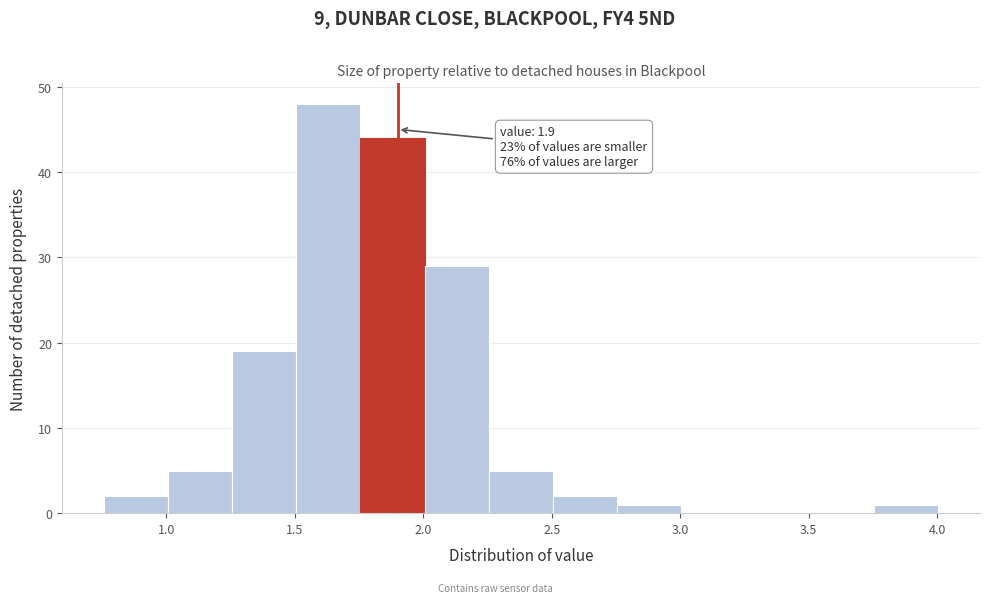

Over which range of the x-axis is the bar tallest?

1.505 to 1.755